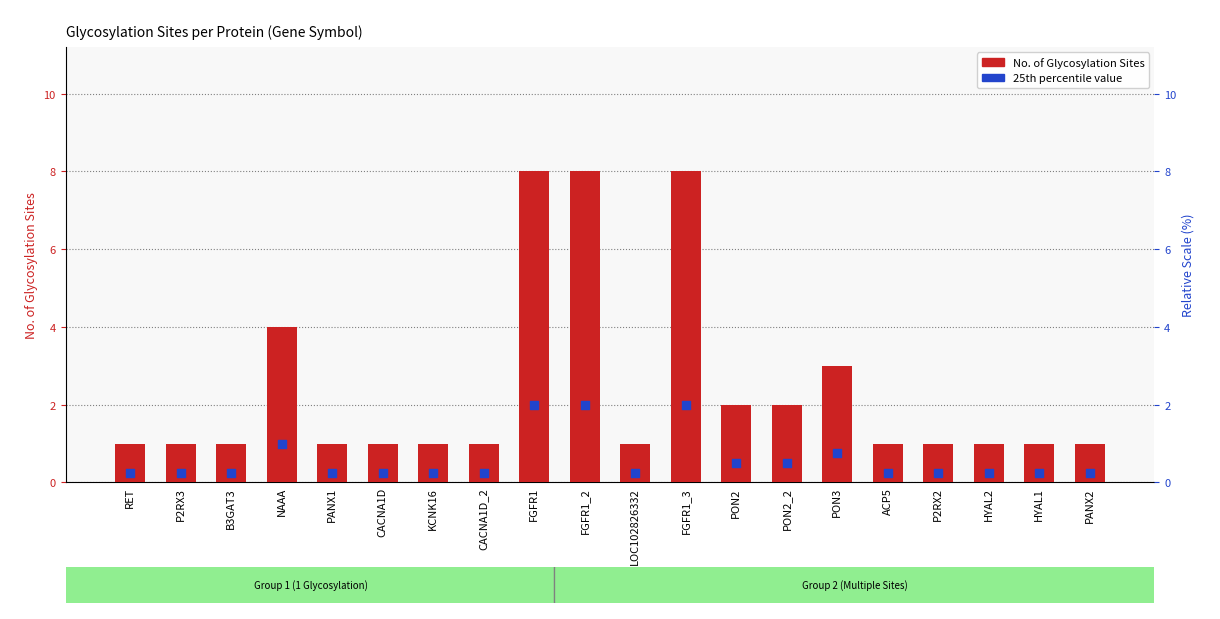

At how many categories does at least one series exceed 7?

3